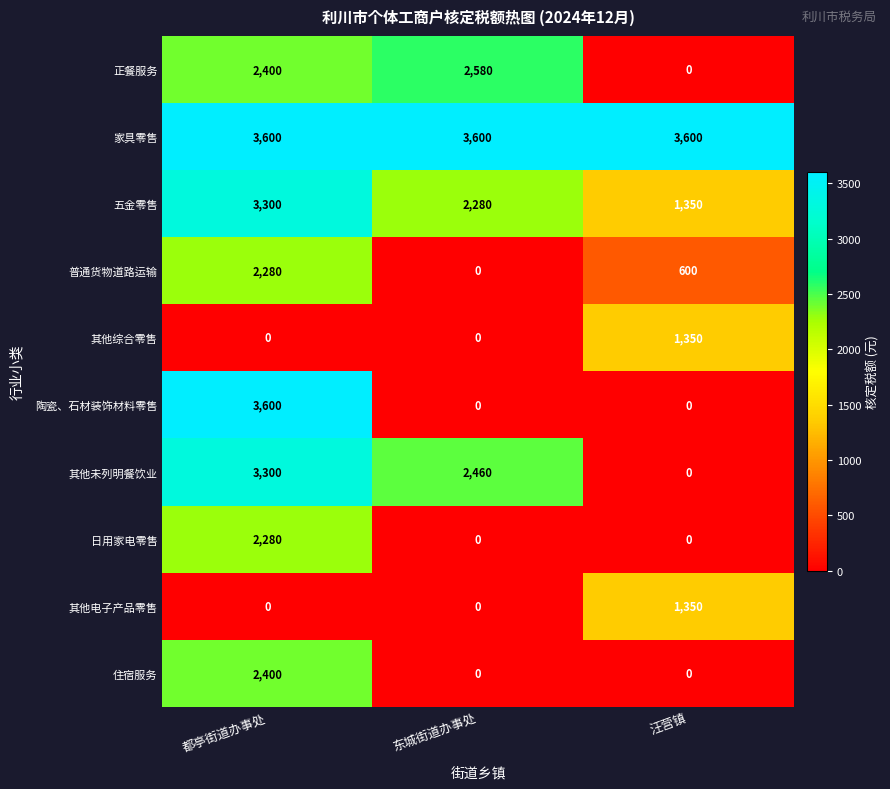

Read the 五金零售 value at 都亭街道办事处.

3300